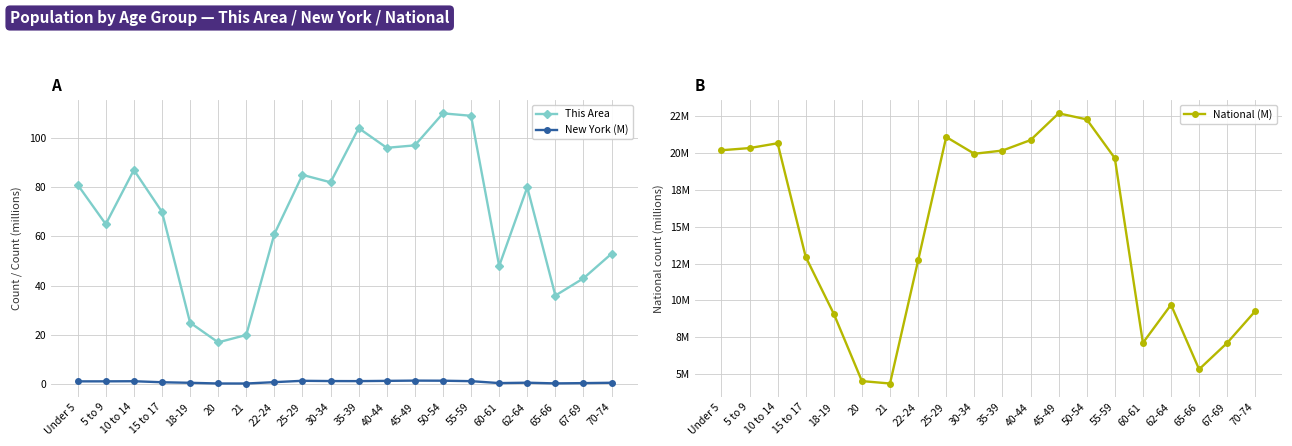

What is the value of the New York (M) point at the 18th from the left?

0.3